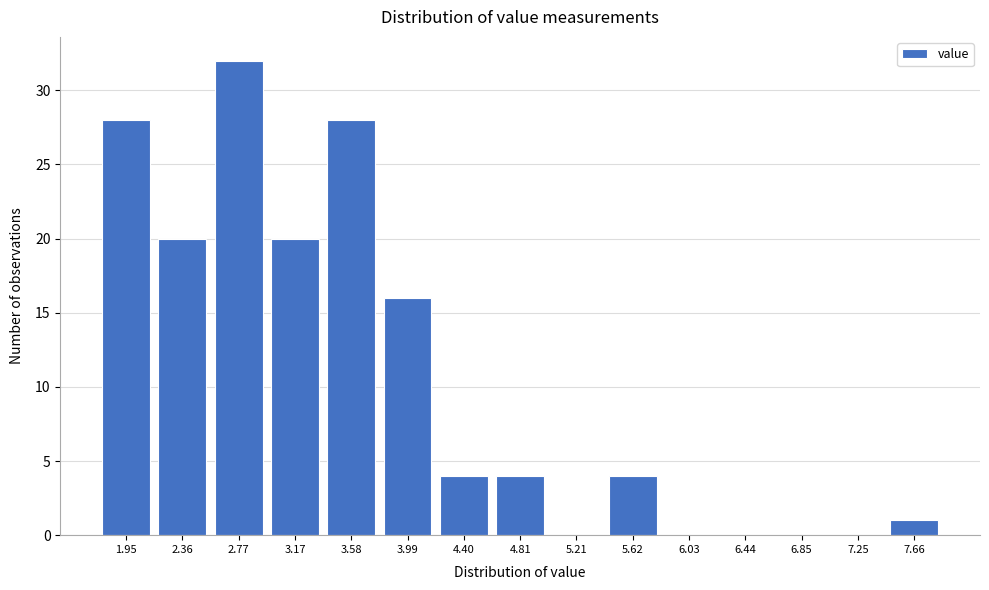

Reading left to right, transcribe all the data shown in this chart.

1.95=28	2.36=20	2.77=32	3.17=20	3.58=28	3.99=16	4.40=4	4.81=4	5.21=0	5.62=4	6.03=0	6.44=0	6.85=0	7.25=0	7.66=1